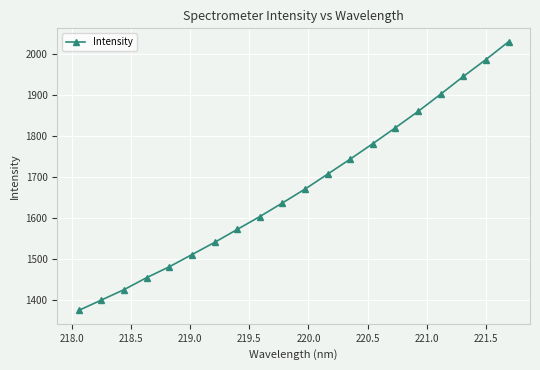

What is the sum of all values?

33436.6